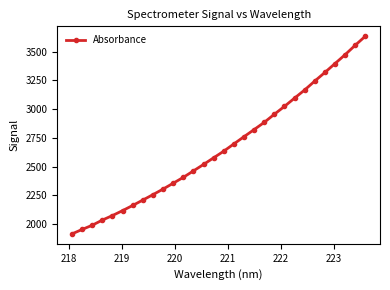

Reading right to left, what are all the values shown in this chart?

3635.0	3556.4	3474.4	3397.2	3319.9	3245.2	3167.6	3096.7	3024.7	2956.2	2885.7	2823.1	2761.1	2698.5	2635.3	2577.6	2519.7	2463.5	2407.5	2356.5	2305.6	2257.0	2210.0	2163.1	2118.1	2075.2	2035.8	1990.8	1954.1	1915.5